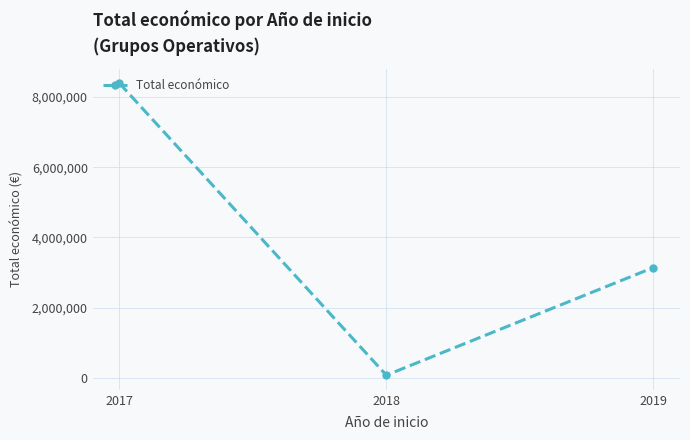

Is this an area chart (filled region under the line)?

No